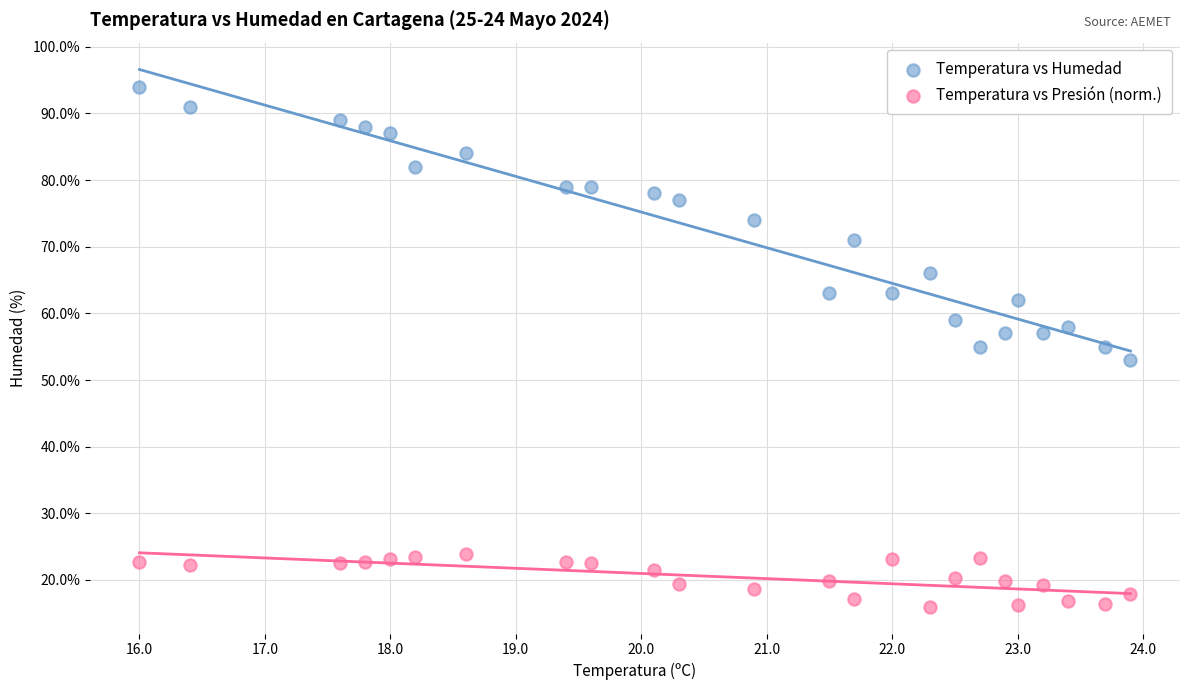

Which series reaches the maximum Y coordinate?

Temperatura vs Humedad